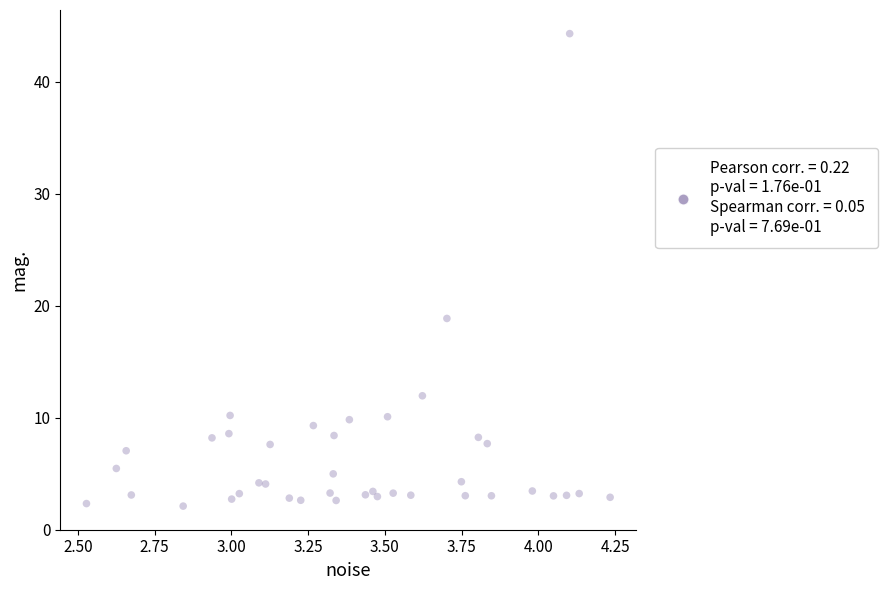

What Y value in the scatter plot is closest to 23?

18.9